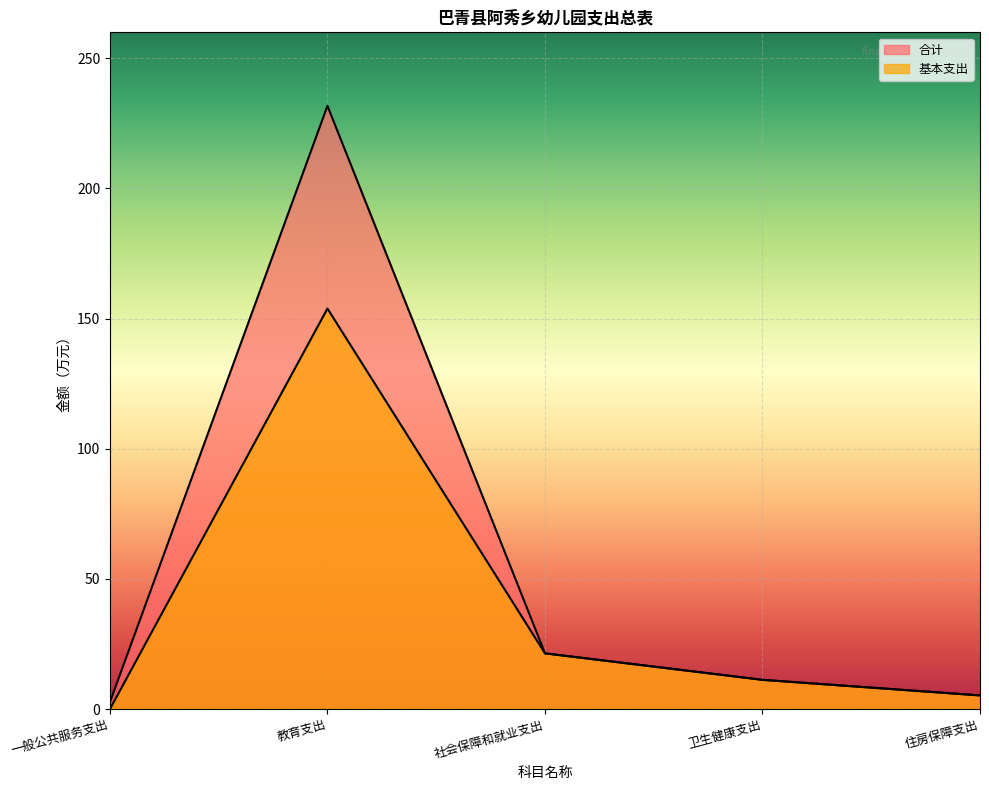

At which category does the chart reach its minimum across all series?

一般公共服务支出